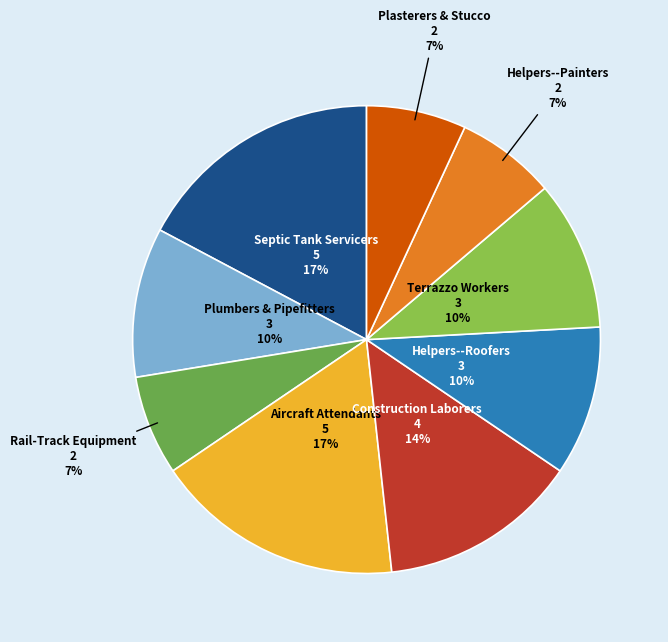

To the nearest percent, what portion does Rail-Track Equipment represent?

7%